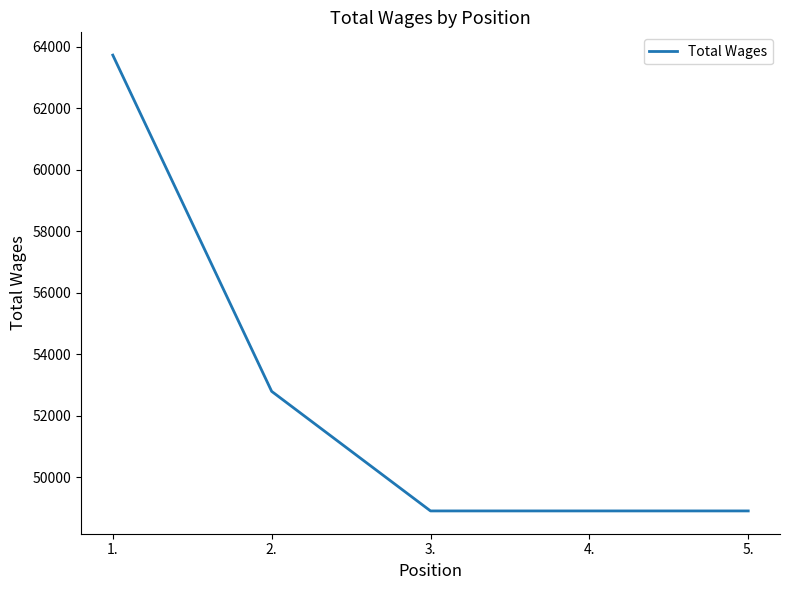

Count the number of values greater than 48900.

2